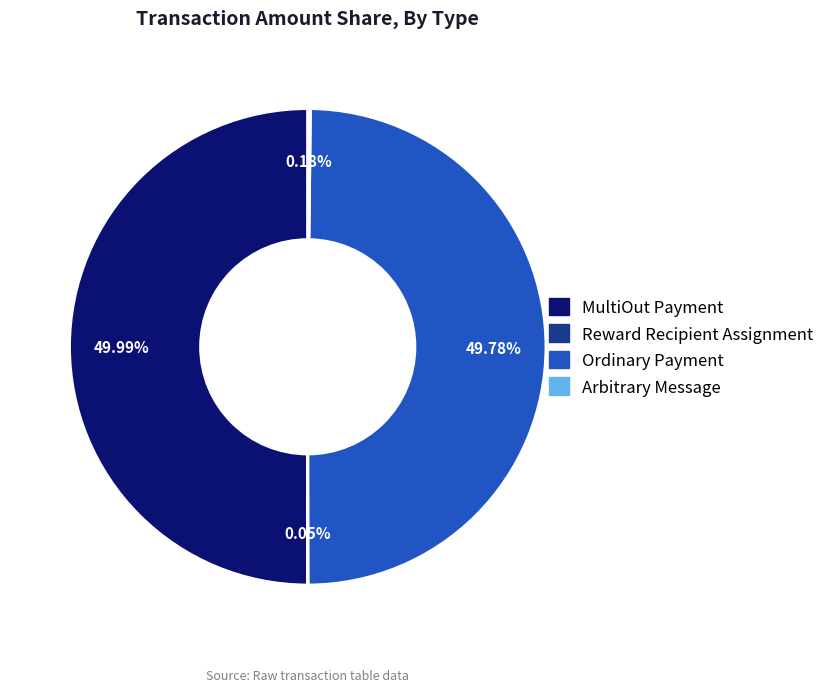

Which slice is the smallest?

Reward Recipient Assignment